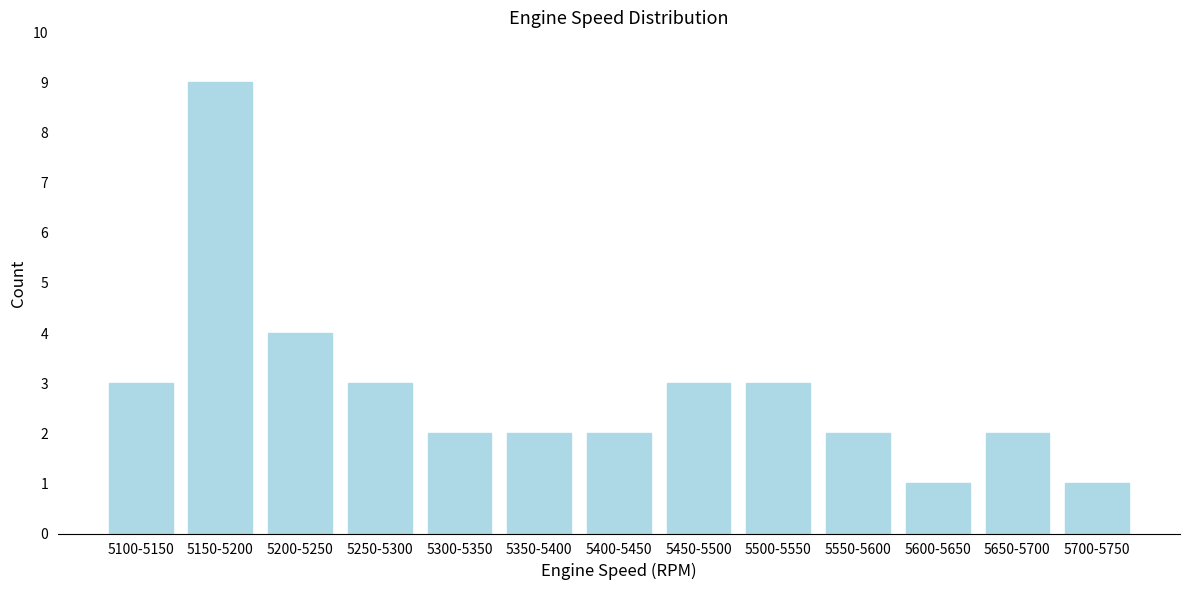

Reading left to right, transcribe all the data shown in this chart.

5100-5150=3	5150-5200=9	5200-5250=4	5250-5300=3	5300-5350=2	5350-5400=2	5400-5450=2	5450-5500=3	5500-5550=3	5550-5600=2	5600-5650=1	5650-5700=2	5700-5750=1